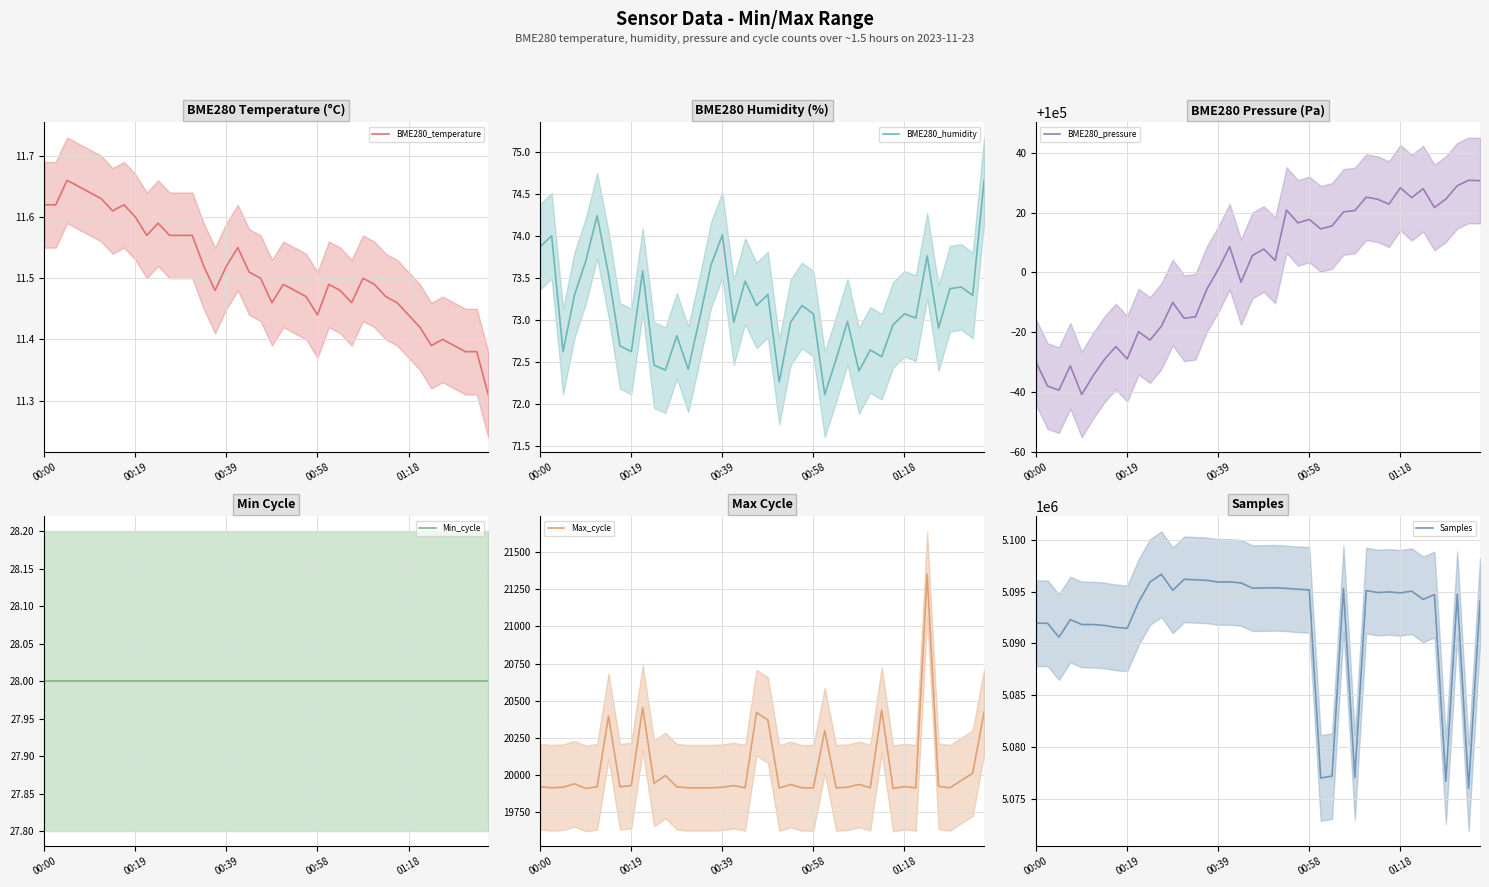

What is the minimum value for Samples?

5076017